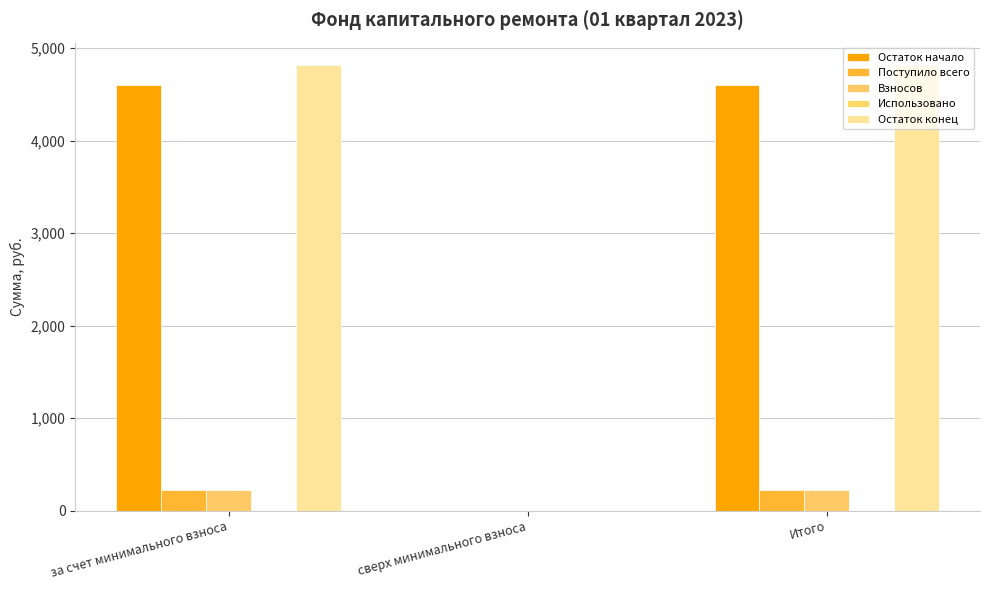

Reading right to left, transcribe all the data shown in this chart.

Остаток начало: Итого=4598.5	сверх минимального взноса=0.0	за счет минимального взноса=4598.5
Поступило всего: Итого=218.7	сверх минимального взноса=0.0	за счет минимального взноса=218.7
Взносов: Итого=218.7	сверх минимального взноса=0.0	за счет минимального взноса=218.7
Использовано: Итого=0.0	сверх минимального взноса=0.0	за счет минимального взноса=0.0
Остаток конец: Итого=4817.2	сверх минимального взноса=0.0	за счет минимального взноса=4817.2